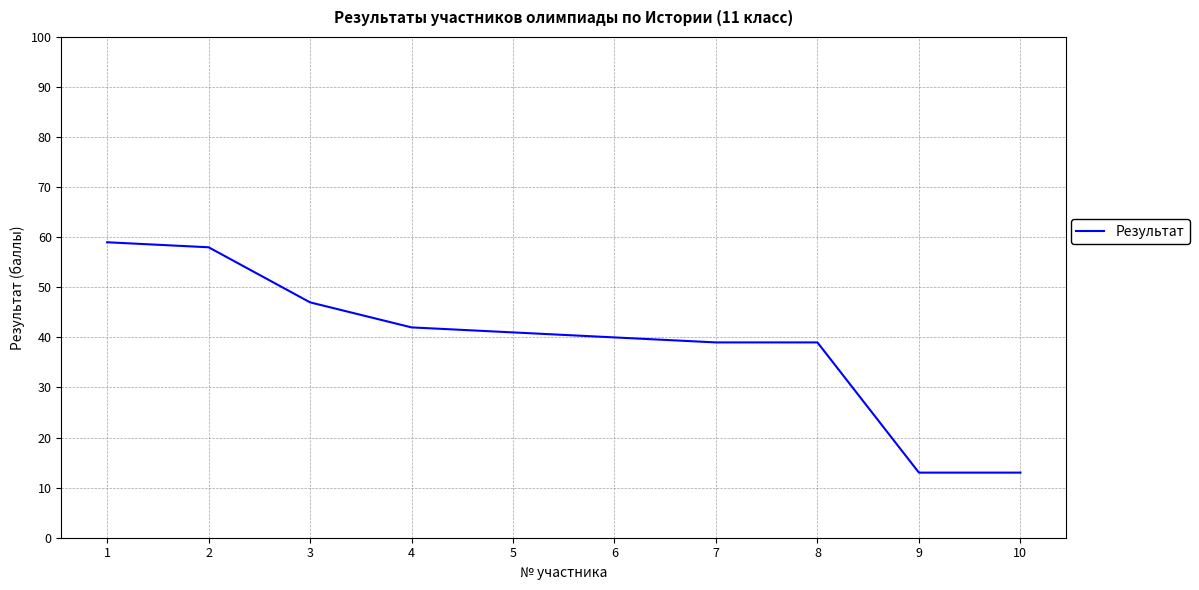

What is the smallest value displayed?

13